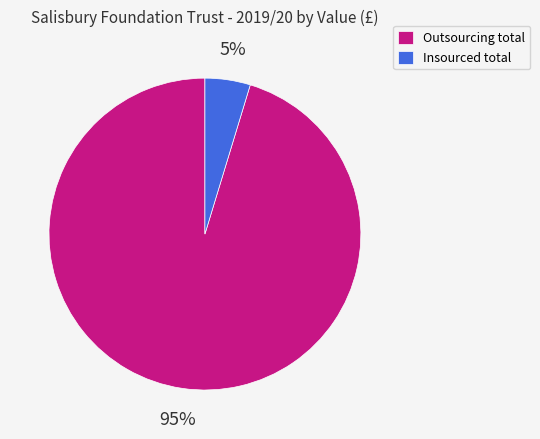

Between Outsourcing total and Insourced total, which is larger?

Outsourcing total